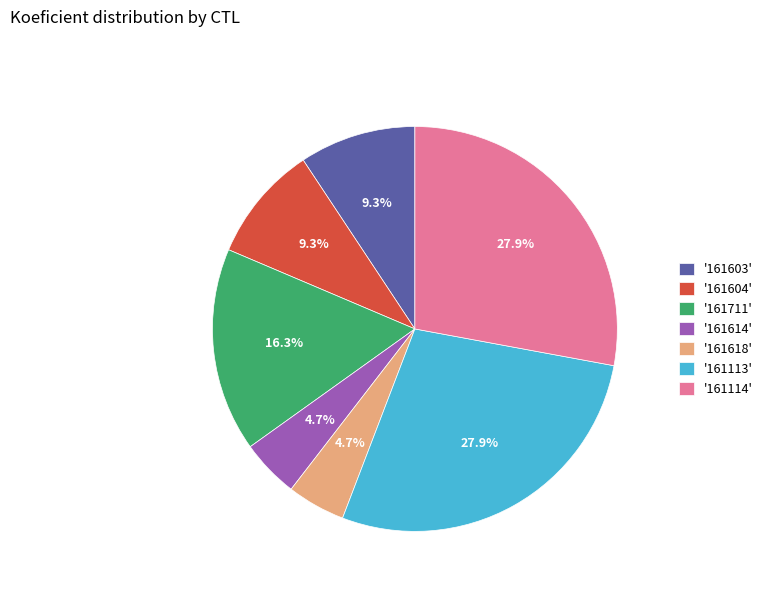

Which has a higher value, '161113' or '161604'?

'161113'